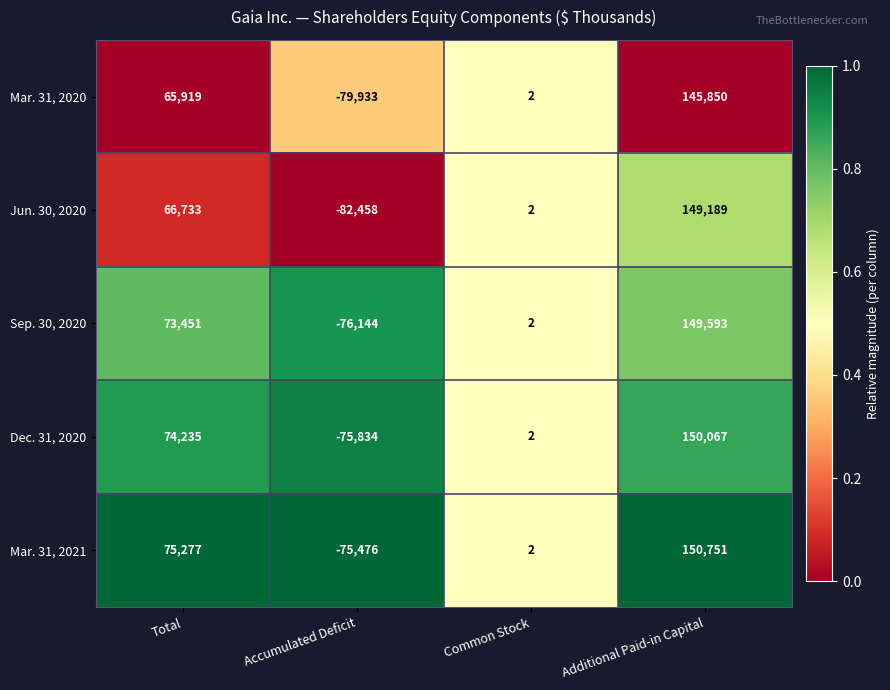

How many values in Dec. 31, 2020 are below zero?

1